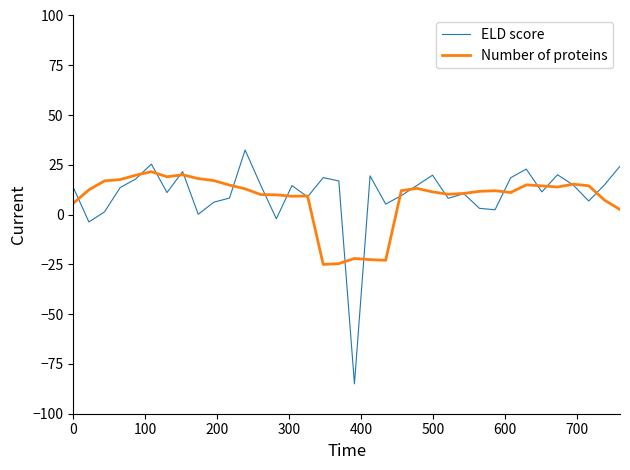

After their last crossing, which series has the higher values: ELD score or Number of proteins?

ELD score